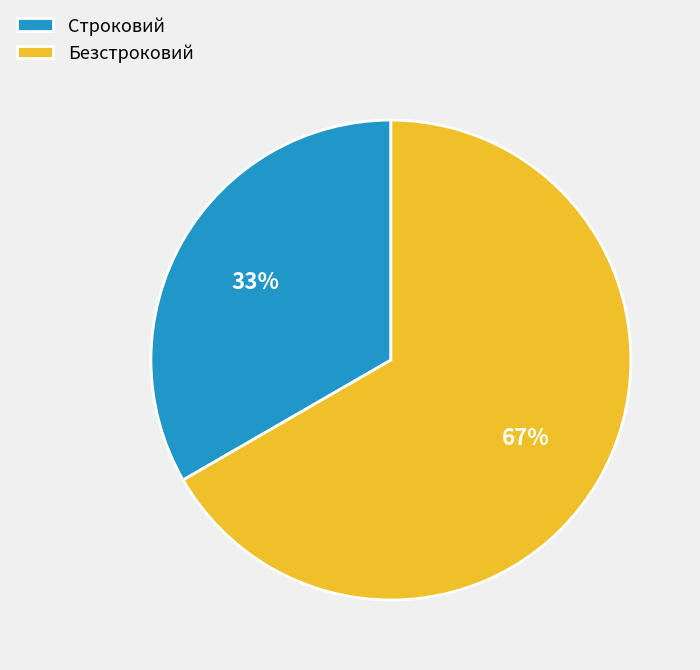

How many segments does this pie chart have?

2